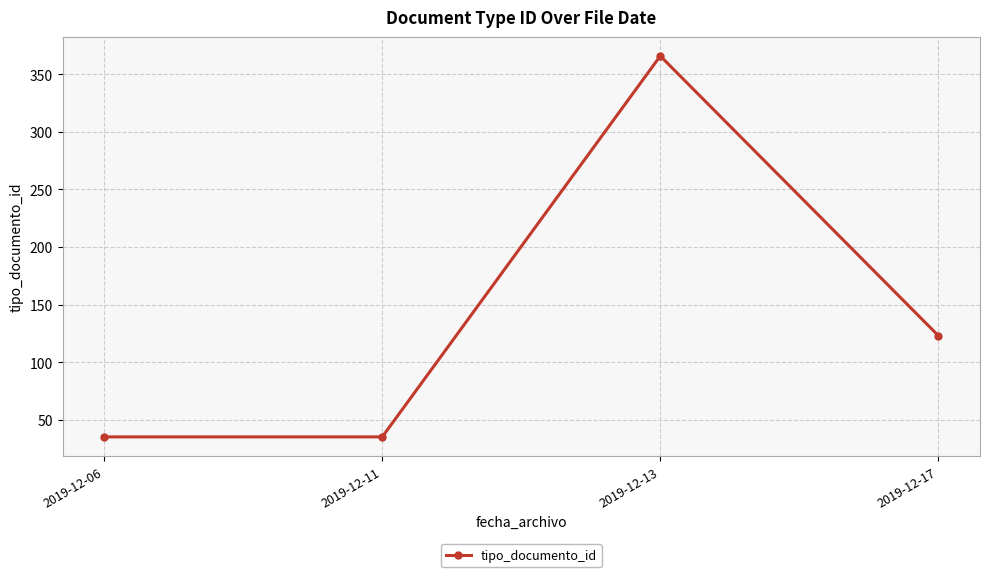

What is the minimum value shown in the chart?

35